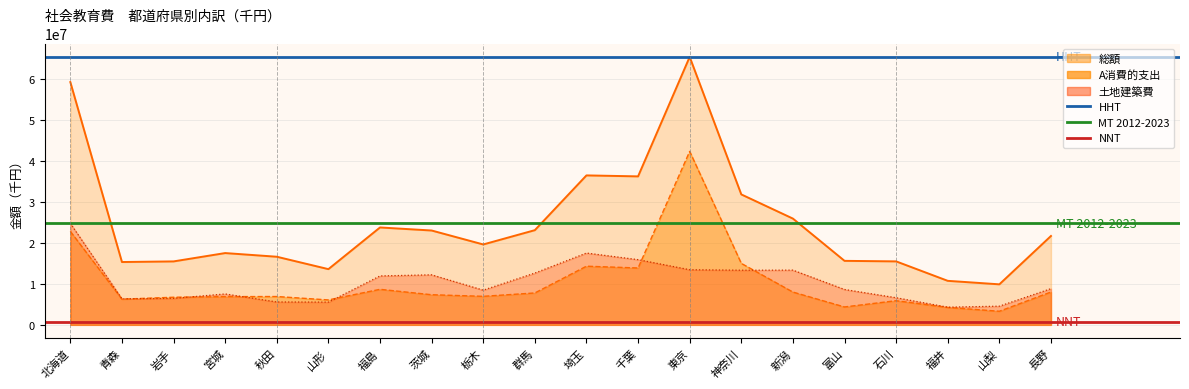

True or false: 土地建築費 and C債務償還費 cross at least once.

False